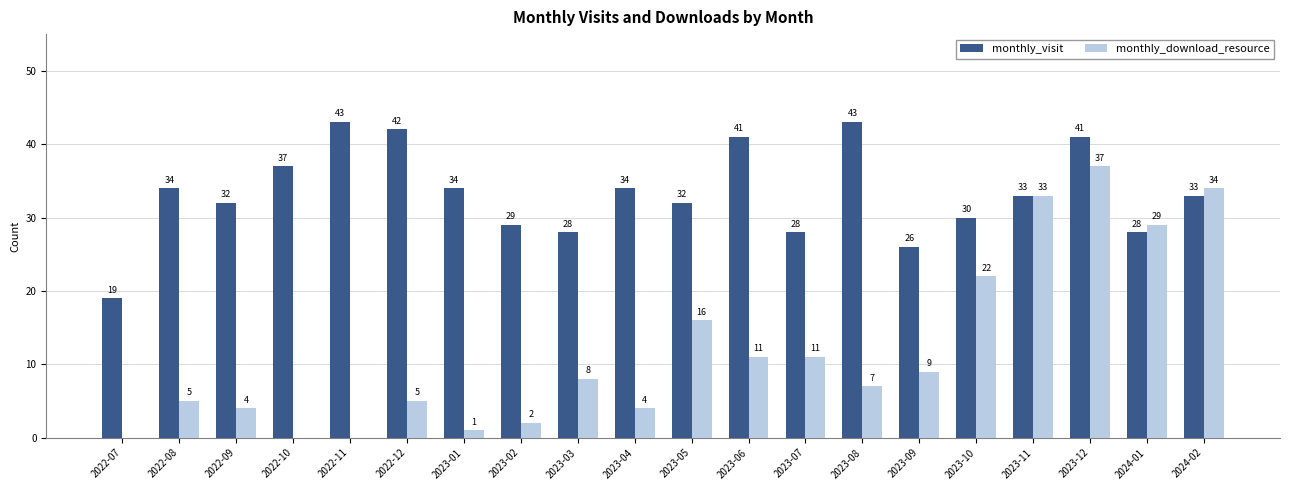

What are all the series names shown in the legend?

monthly_visit, monthly_download_resource